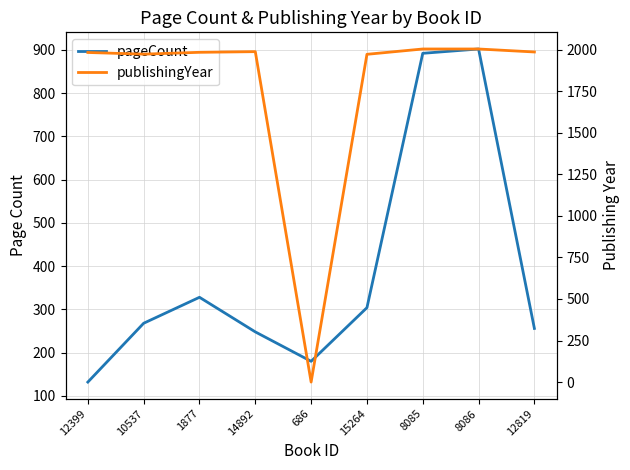

Reading left to right, list all the values displayed in this chart.

pageCount: 132	268	328	248	180	304	892	902	256
publishingYear: 1983	1973	1984	1988	0	1972	2004	2004	1986